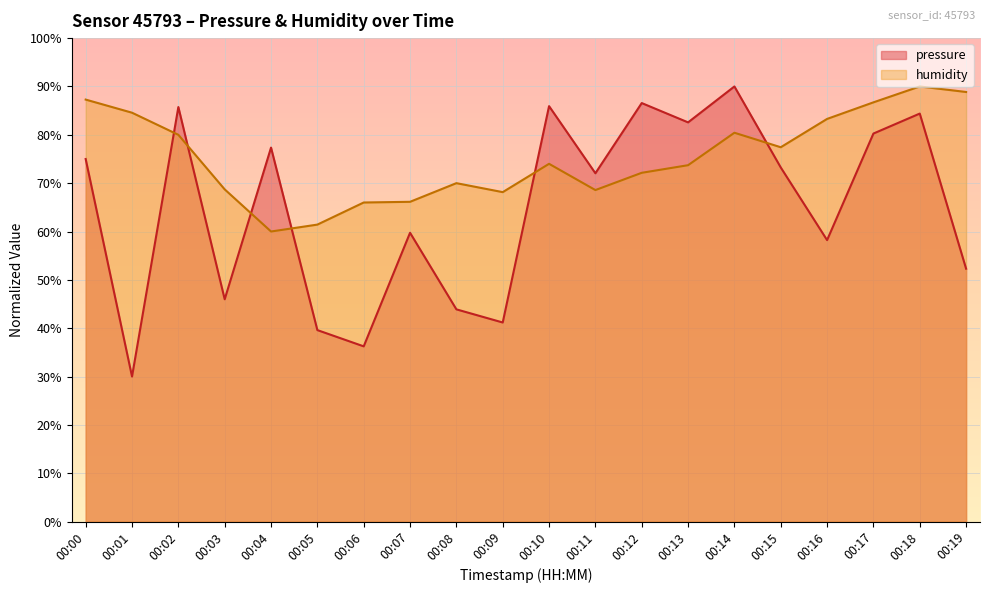

How many categories are shown in the chart?

20